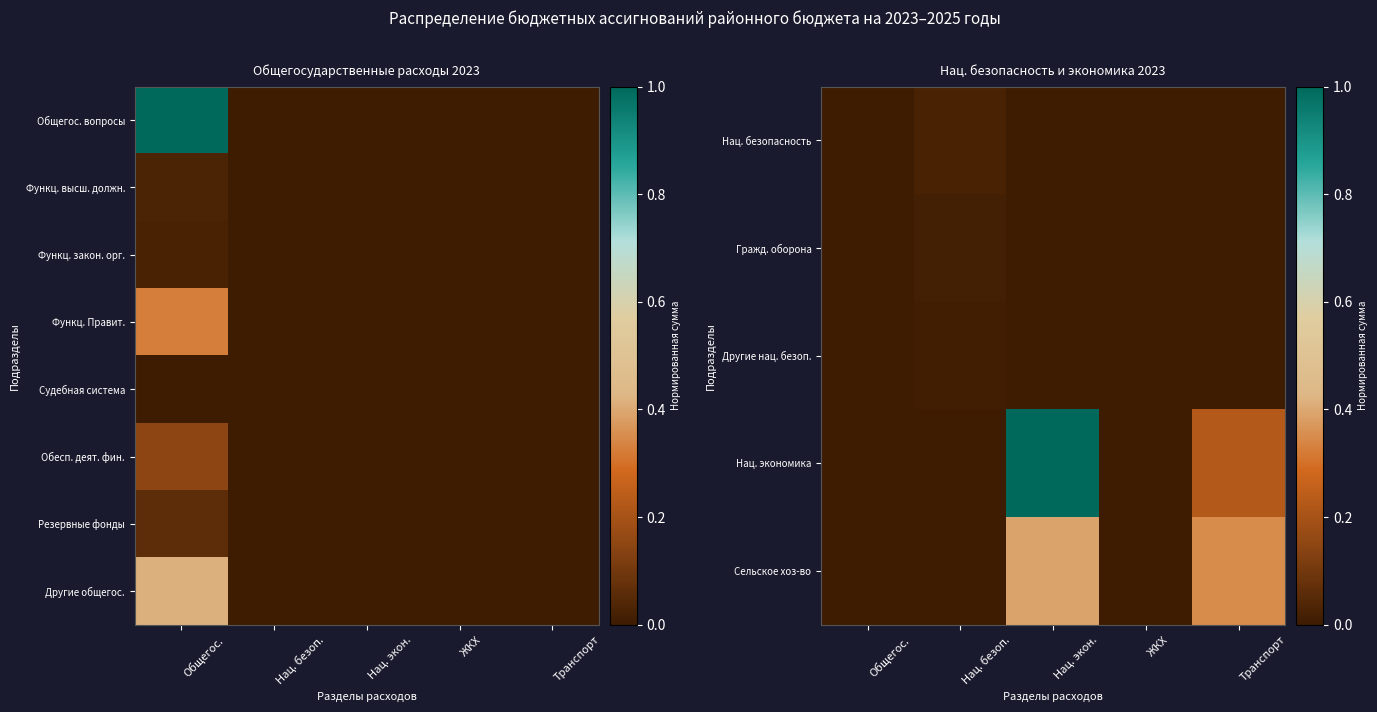

The value of Обесп. деят. фин. at Транспорт is 0.1. True or false?

False